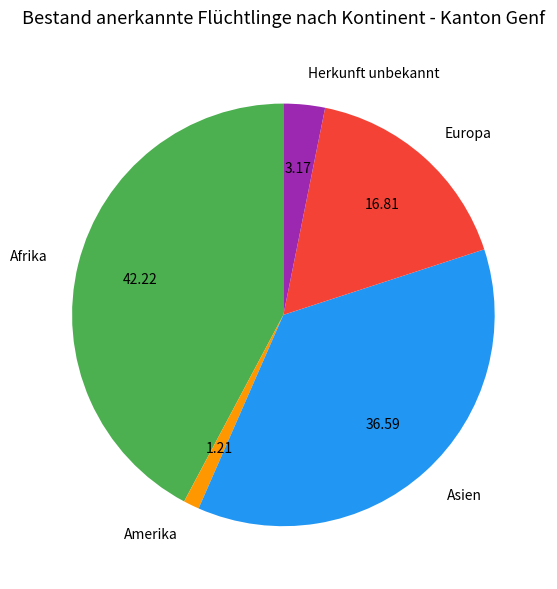

Does Herkunft unbekannt represent more than half of the total?

No